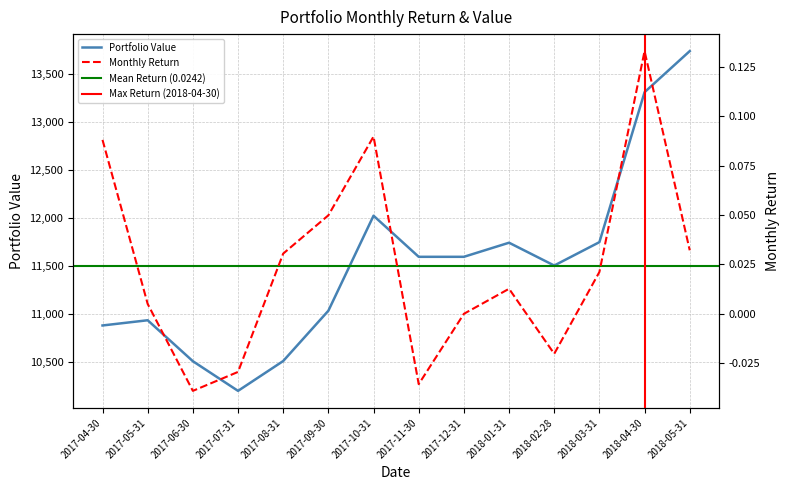

True or false: Return and Value intersect in this chart.

False